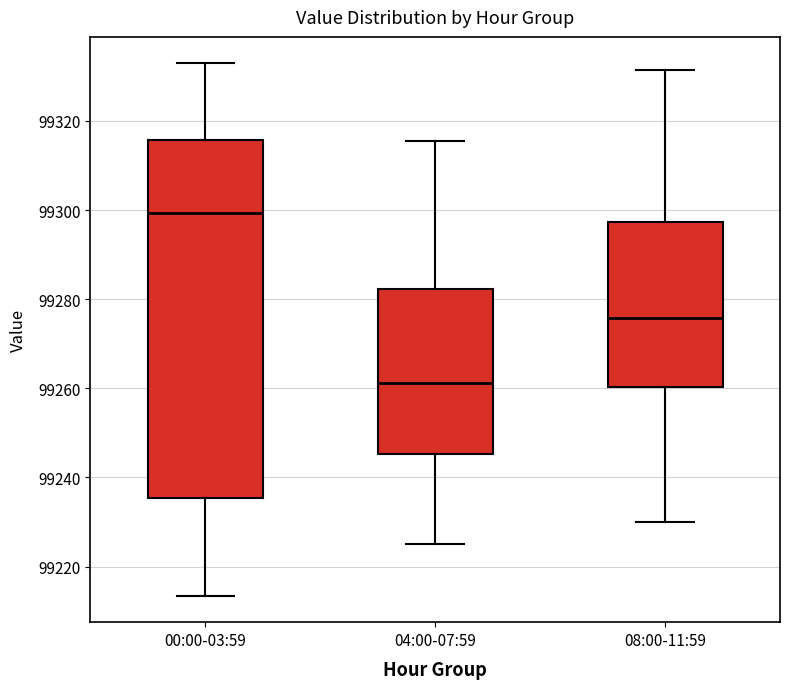

Where does the median line of the box for 04:00-07:59 sit on the y-axis? The values are not printed on the chart, so give them approximately, as read against the axis.

99262